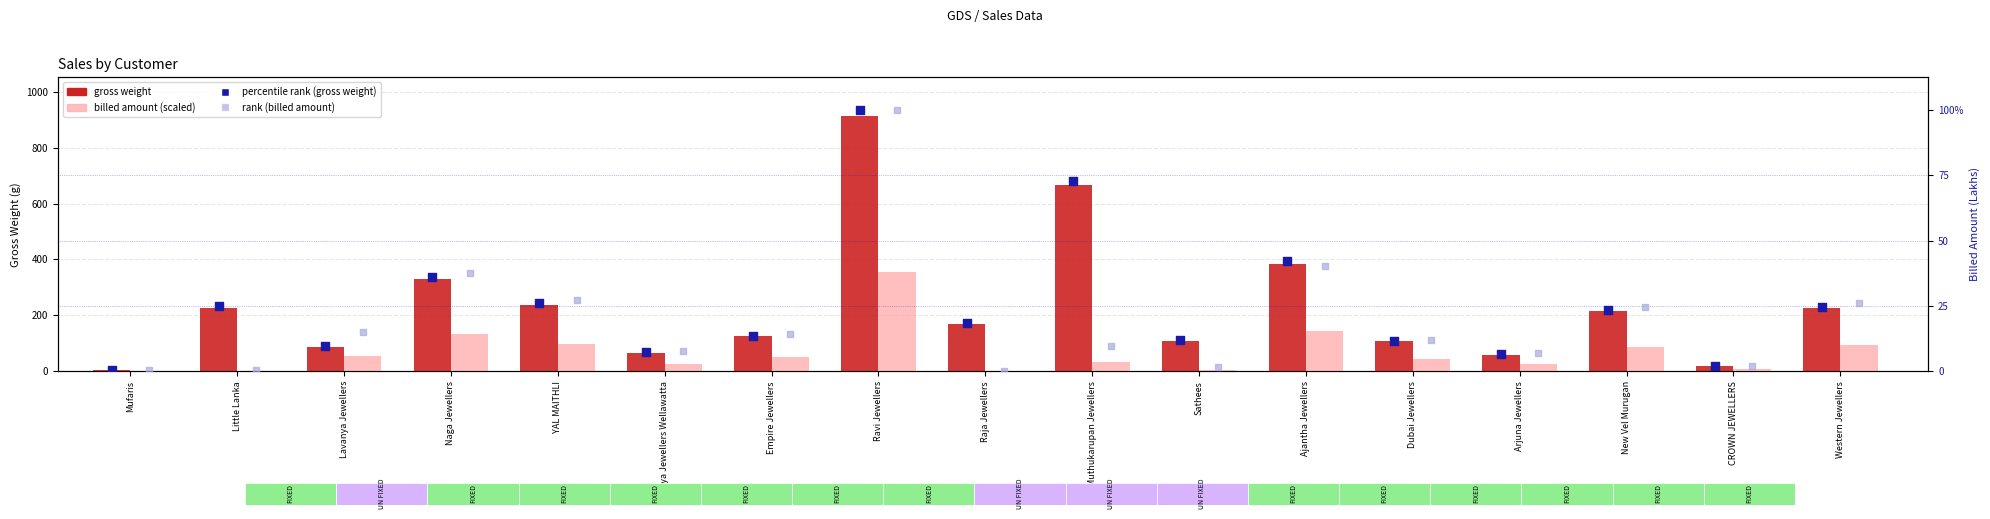

Which series has the largest total across all categories?

gross weight